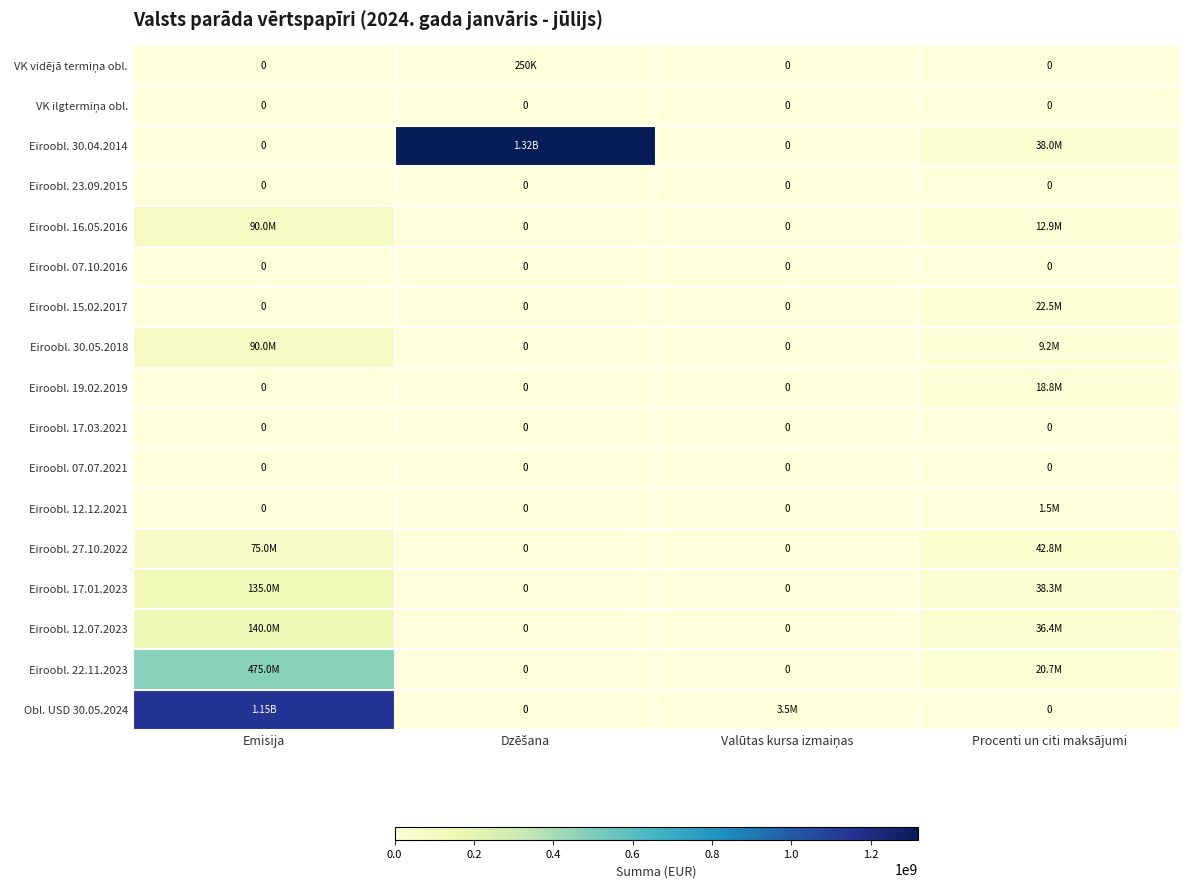

The Eiroobl. 30.04.2014 series shows 0 at Emisija. True or false?

True